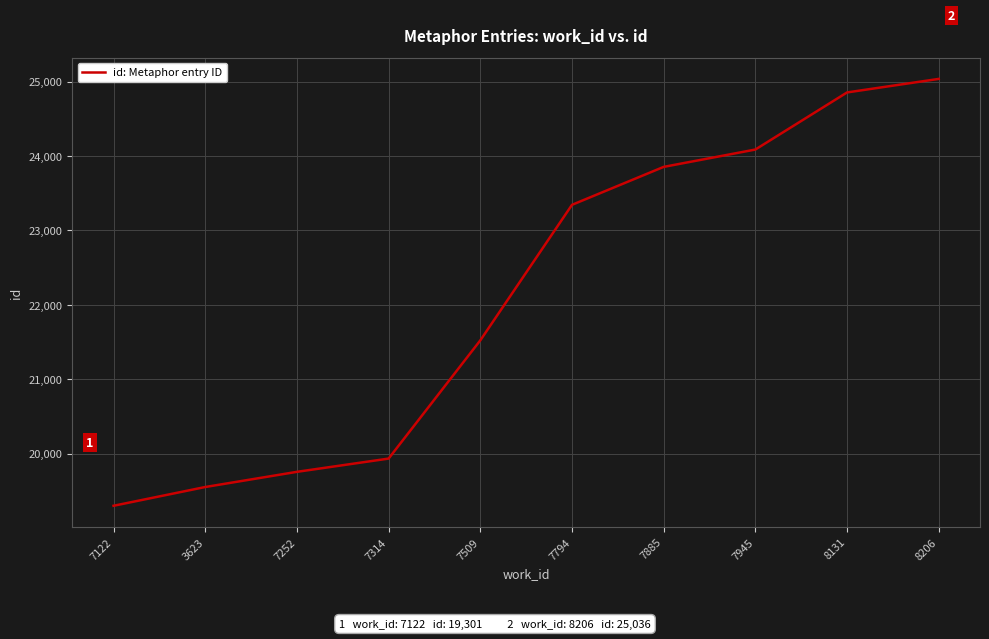

What is the sum of all values?

221244